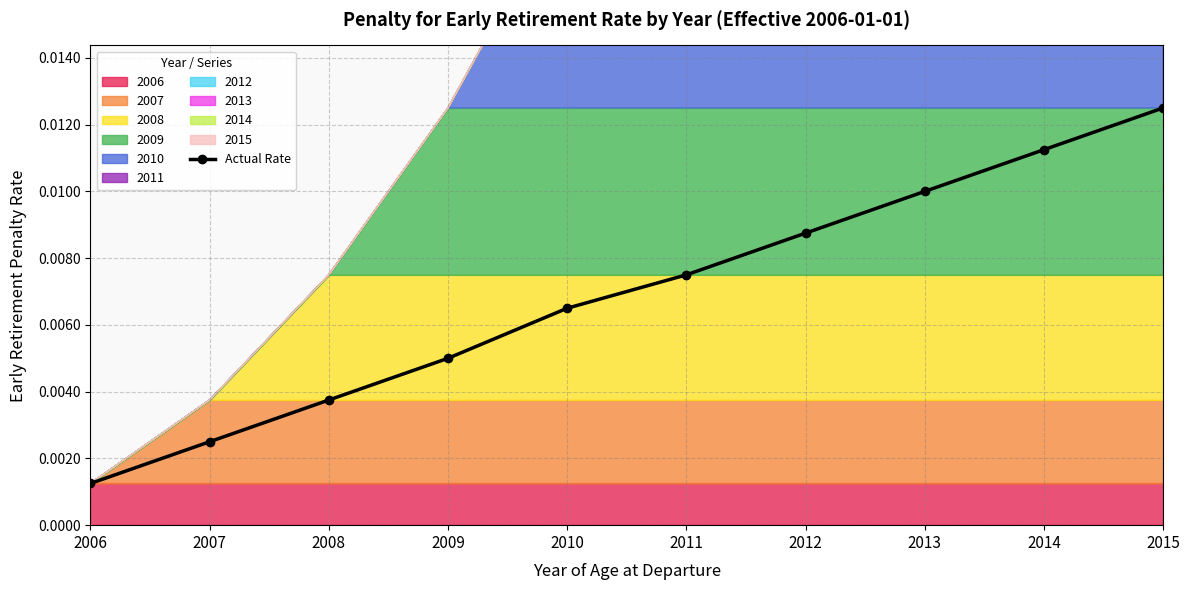

True or false: Actual Rate has more than 1 points higher than both neighbors.

False